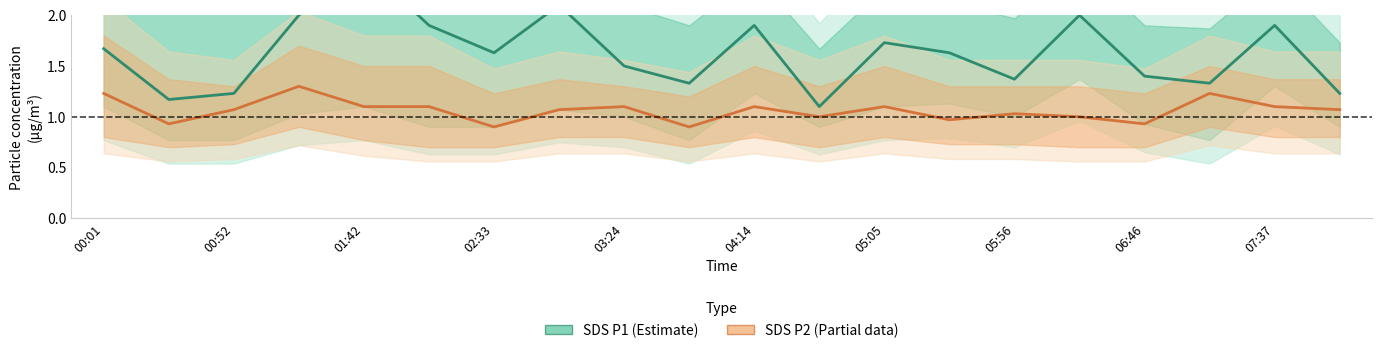

Does the chart display data point markers on the line(s)?

No